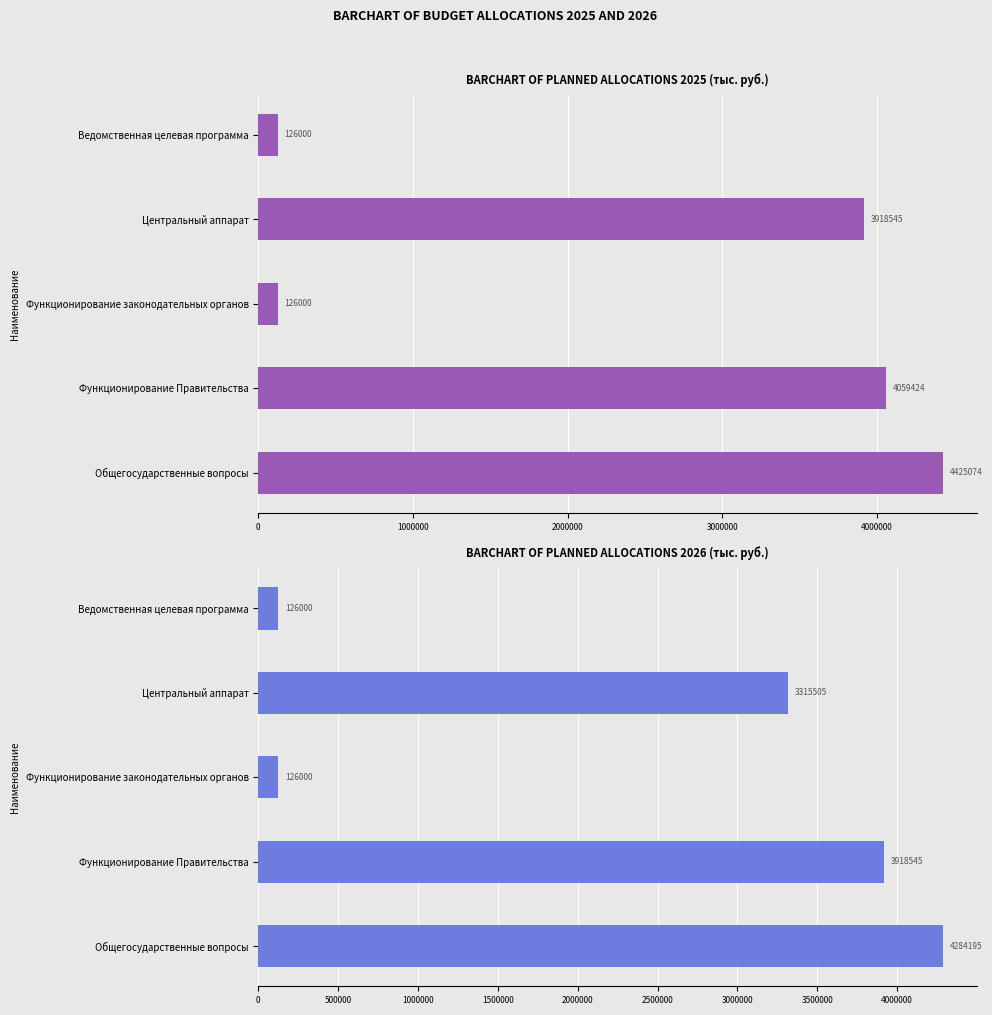

What is the minimum value shown in the chart?

126000